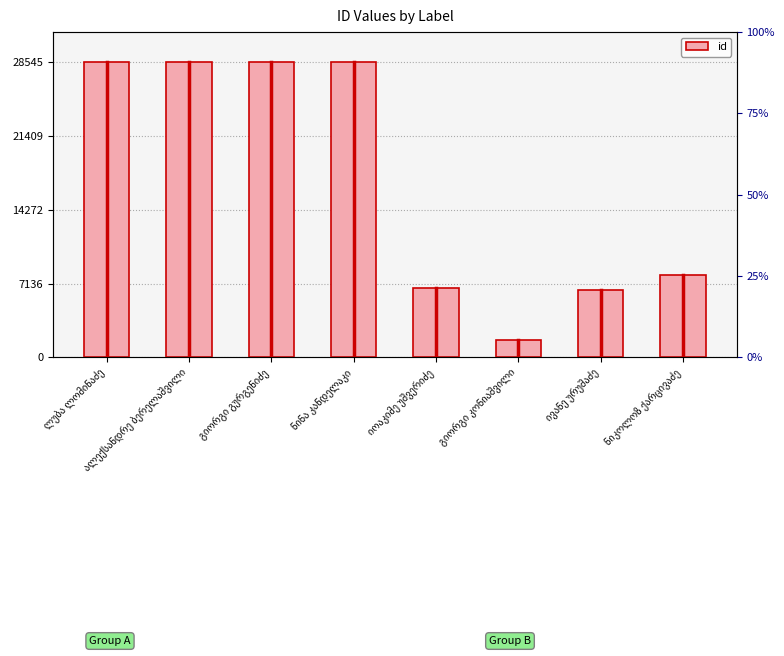

What is the maximum value shown in the chart?

28545